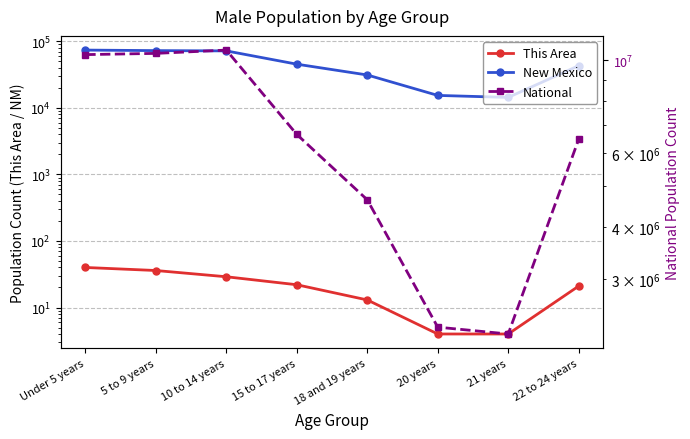

How many lines are shown in the chart?

3